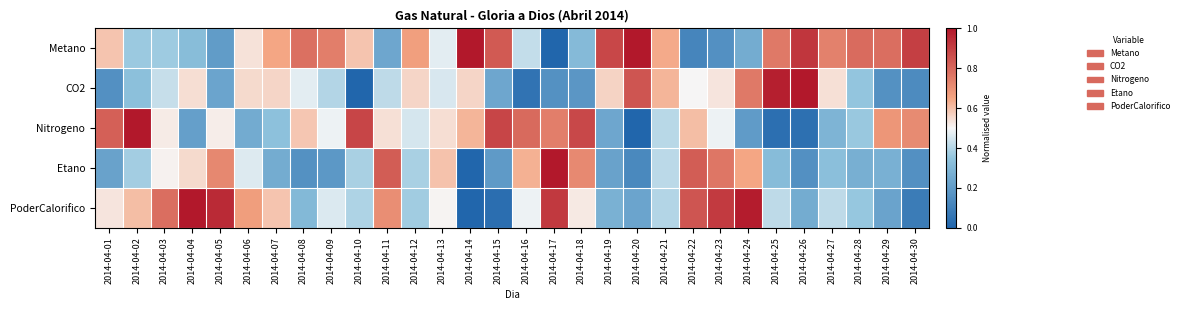

Reading right to left, what are all the values shown in this chart?

Metano: 2014-04-30=0.9	2014-04-29=0.8	2014-04-28=0.8	2014-04-27=0.7	2014-04-26=0.9	2014-04-25=0.8	2014-04-24=0.3	2014-04-23=0.2	2014-04-22=0.1	2014-04-21=0.6	2014-04-20=1.0	2014-04-19=0.9	2014-04-18=0.3	2014-04-17=0.0	2014-04-16=0.4	2014-04-15=0.8	2014-04-14=1.0	2014-04-13=0.5	2014-04-12=0.7	2014-04-11=0.2	2014-04-10=0.6	2014-04-09=0.7	2014-04-08=0.8	2014-04-07=0.6	2014-04-06=0.5	2014-04-05=0.2	2014-04-04=0.3	2014-04-03=0.4	2014-04-02=0.4	2014-04-01=0.6
CO2: 2014-04-30=0.1	2014-04-29=0.2	2014-04-28=0.4	2014-04-27=0.5	2014-04-26=1.0	2014-04-25=1.0	2014-04-24=0.8	2014-04-23=0.5	2014-04-22=0.5	2014-04-21=0.6	2014-04-20=0.8	2014-04-19=0.6	2014-04-18=0.2	2014-04-17=0.2	2014-04-16=0.1	2014-04-15=0.2	2014-04-14=0.6	2014-04-13=0.5	2014-04-12=0.6	2014-04-11=0.4	2014-04-10=0.0	2014-04-09=0.4	2014-04-08=0.5	2014-04-07=0.6	2014-04-06=0.6	2014-04-05=0.2	2014-04-04=0.5	2014-04-03=0.4	2014-04-02=0.3	2014-04-01=0.2
Nitrogeno: 2014-04-30=0.7	2014-04-29=0.7	2014-04-28=0.4	2014-04-27=0.3	2014-04-26=0.0	2014-04-25=0.0	2014-04-24=0.2	2014-04-23=0.5	2014-04-22=0.6	2014-04-21=0.4	2014-04-20=0.0	2014-04-19=0.2	2014-04-18=0.9	2014-04-17=0.7	2014-04-16=0.8	2014-04-15=0.9	2014-04-14=0.6	2014-04-13=0.5	2014-04-12=0.5	2014-04-11=0.5	2014-04-10=0.9	2014-04-09=0.5	2014-04-08=0.6	2014-04-07=0.3	2014-04-06=0.3	2014-04-05=0.5	2014-04-04=0.2	2014-04-03=0.5	2014-04-02=1.0	2014-04-01=0.8
Etano: 2014-04-30=0.2	2014-04-29=0.3	2014-04-28=0.3	2014-04-27=0.3	2014-04-26=0.2	2014-04-25=0.3	2014-04-24=0.6	2014-04-23=0.8	2014-04-22=0.8	2014-04-21=0.4	2014-04-20=0.1	2014-04-19=0.2	2014-04-18=0.7	2014-04-17=1.0	2014-04-16=0.6	2014-04-15=0.2	2014-04-14=0.0	2014-04-13=0.6	2014-04-12=0.4	2014-04-11=0.8	2014-04-10=0.4	2014-04-09=0.2	2014-04-08=0.2	2014-04-07=0.3	2014-04-06=0.5	2014-04-05=0.7	2014-04-04=0.6	2014-04-03=0.5	2014-04-02=0.4	2014-04-01=0.2
PoderCalorifico: 2014-04-30=0.1	2014-04-29=0.2	2014-04-28=0.4	2014-04-27=0.4	2014-04-26=0.3	2014-04-25=0.4	2014-04-24=1.0	2014-04-23=0.9	2014-04-22=0.8	2014-04-21=0.4	2014-04-20=0.2	2014-04-19=0.3	2014-04-18=0.5	2014-04-17=0.9	2014-04-16=0.5	2014-04-15=0.0	2014-04-14=0.0	2014-04-13=0.5	2014-04-12=0.4	2014-04-11=0.7	2014-04-10=0.4	2014-04-09=0.5	2014-04-08=0.3	2014-04-07=0.6	2014-04-06=0.7	2014-04-05=1.0	2014-04-04=1.0	2014-04-03=0.8	2014-04-02=0.6	2014-04-01=0.5